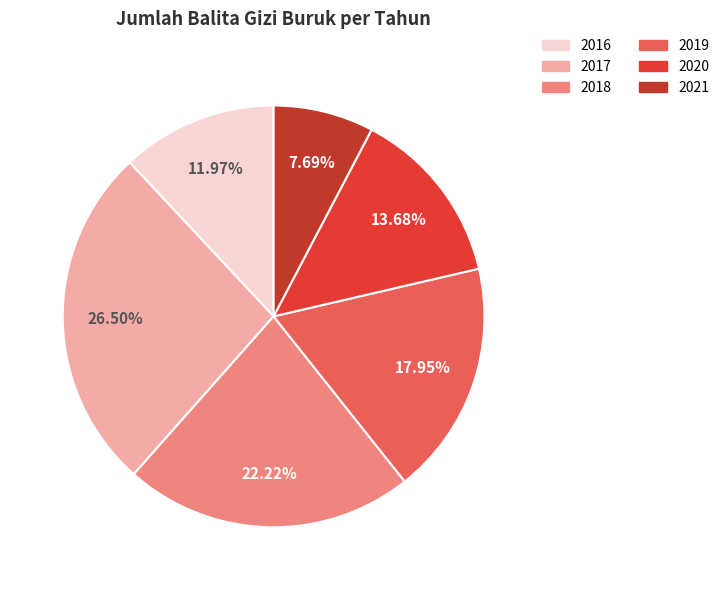

Does 2020 account for over 50% of the chart?

No